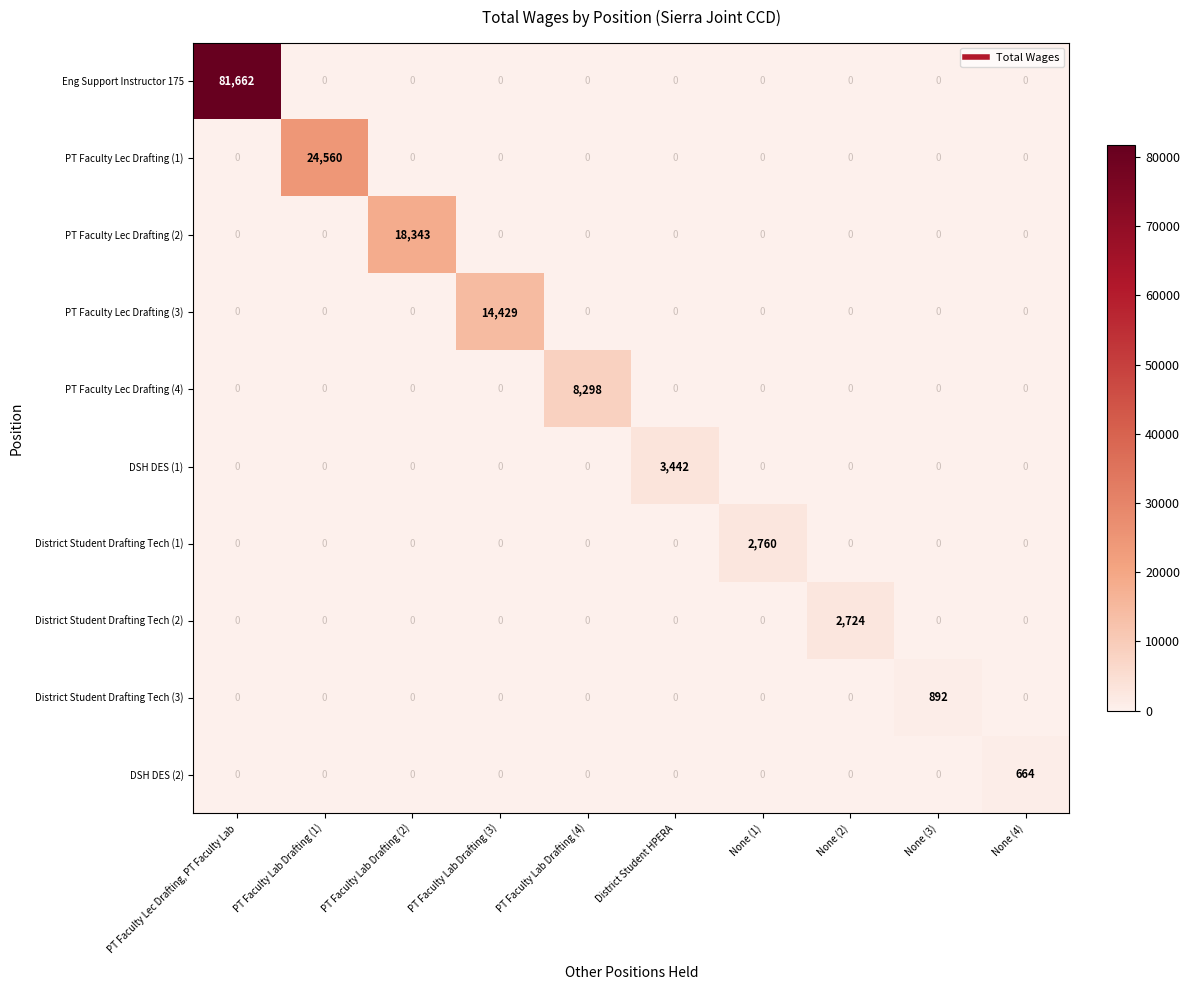

Which label corresponds to the largest value in the chart?

PT Faculty Lec Drafting, PT Faculty Lab